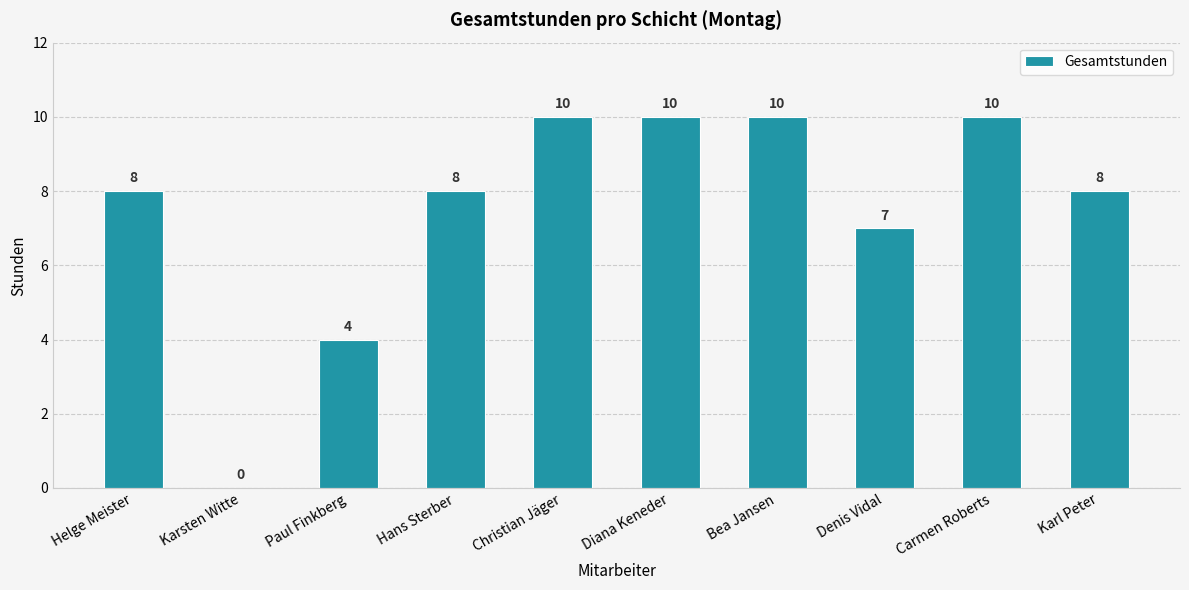

What is the change in value from Karsten Witte to Christian Jäger?

+10